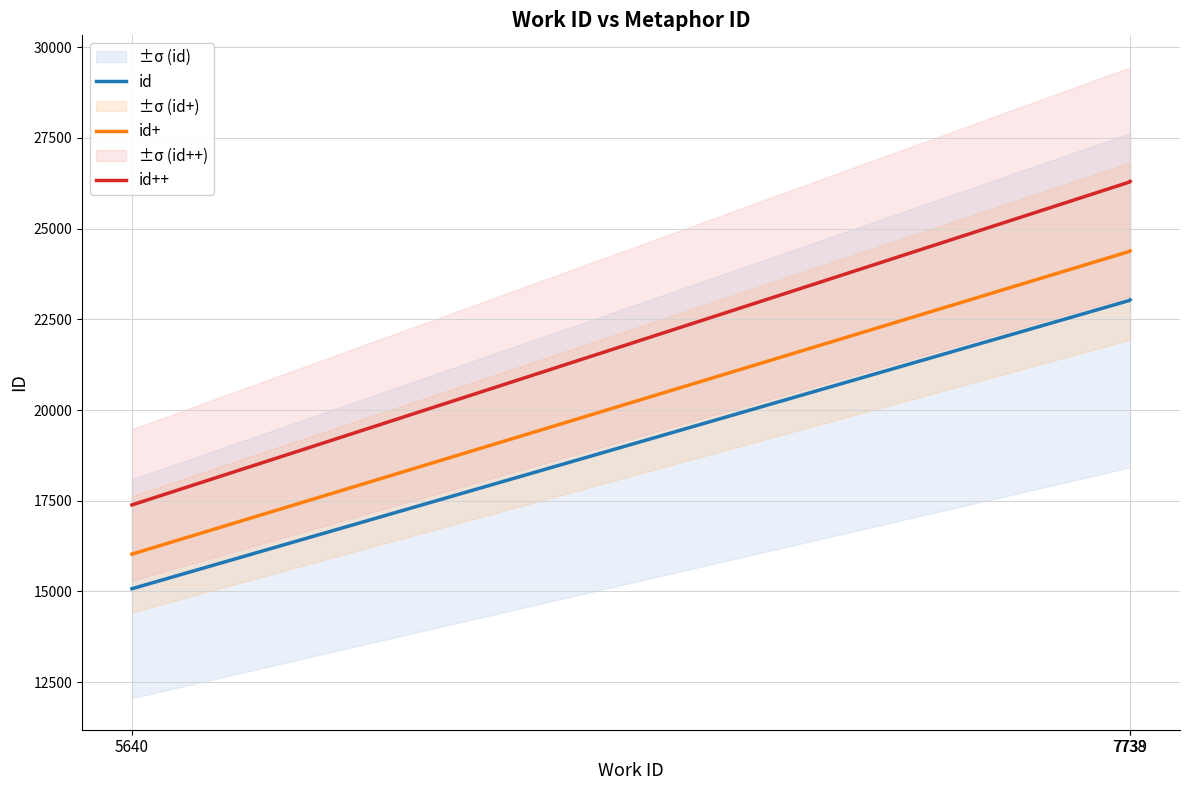

True or false: id++ has a value of 34498.4 at 7739.

False